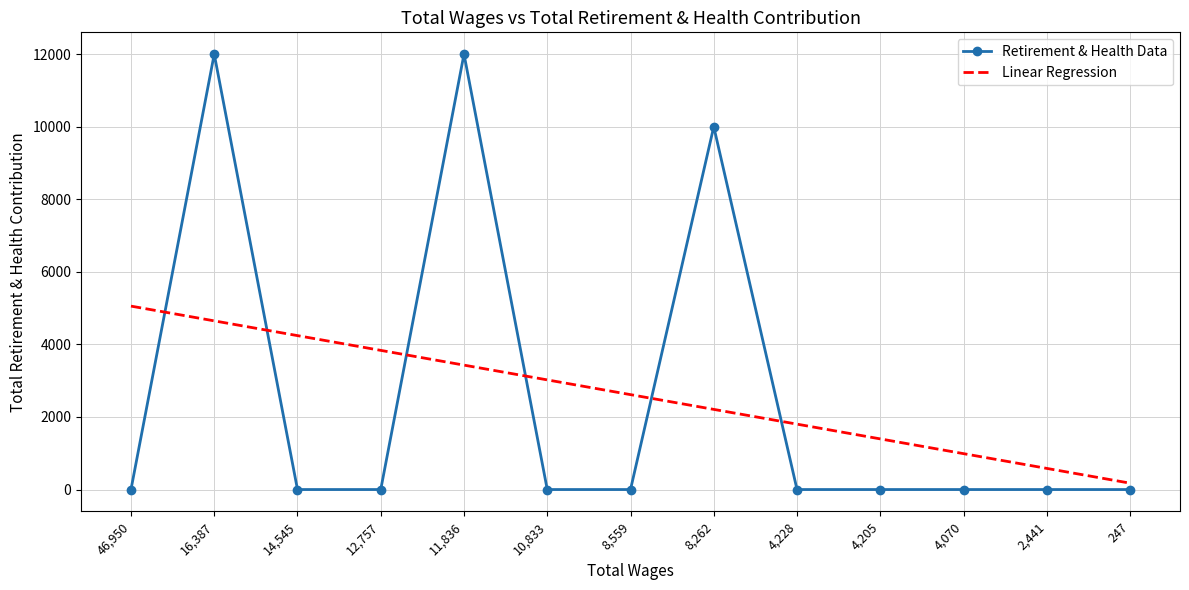

What is the total value across all series at 10,833?

3022.0